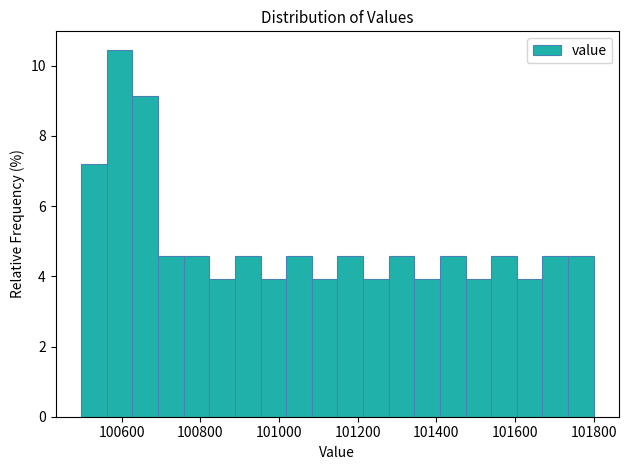

Read against the x-axis, roughly where is the centre of the tallest bar?

100600